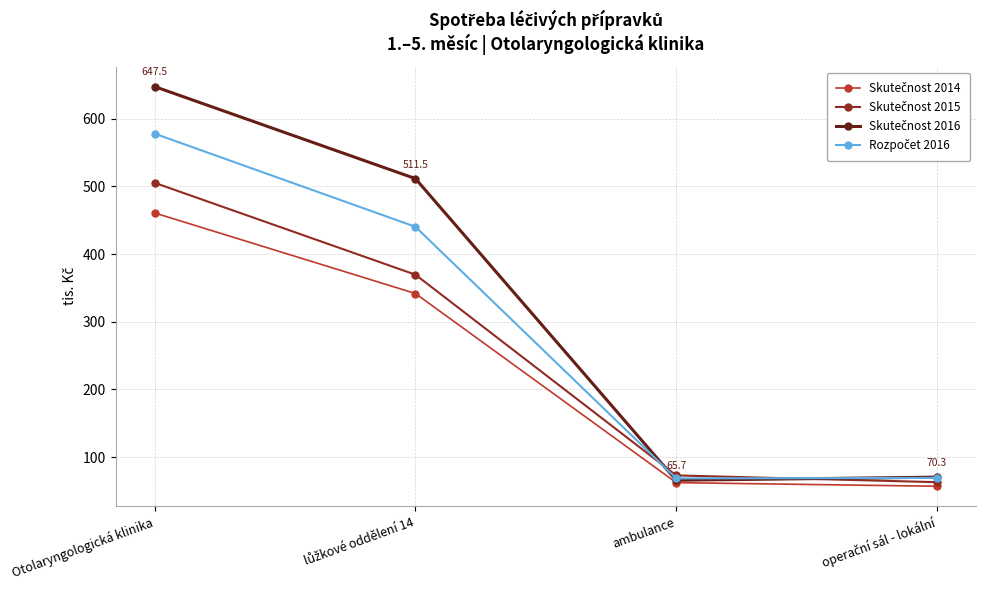

What is the smallest value displayed?

56.8